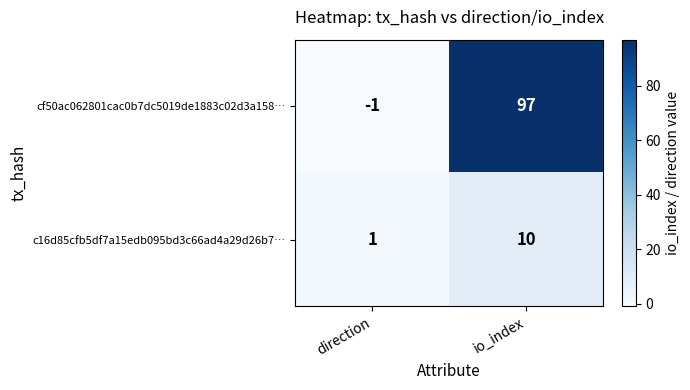

At which category is the sum across all series the highest?

io_index